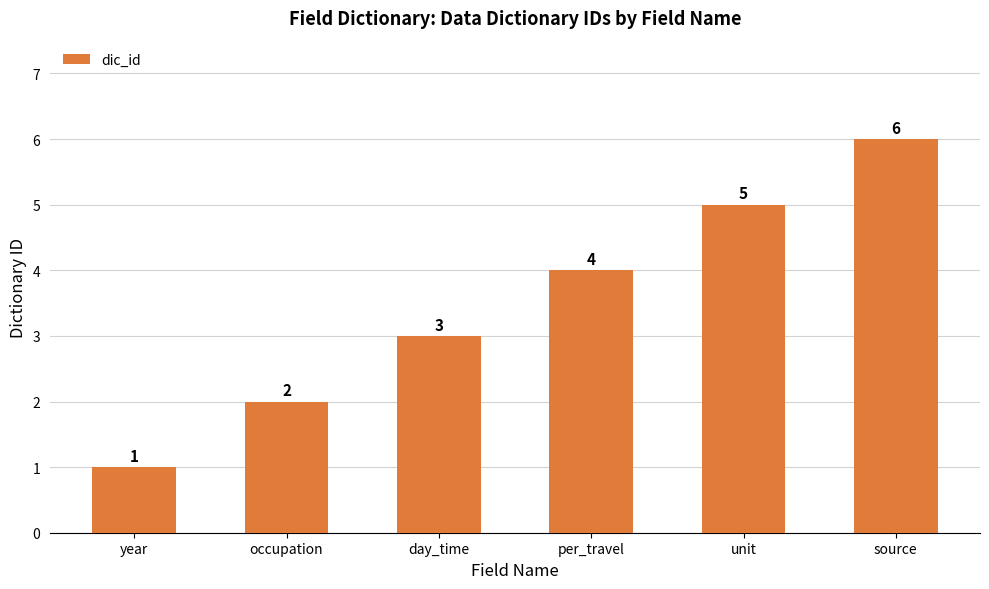

What is the label of the 3rd bar from the right?

per_travel